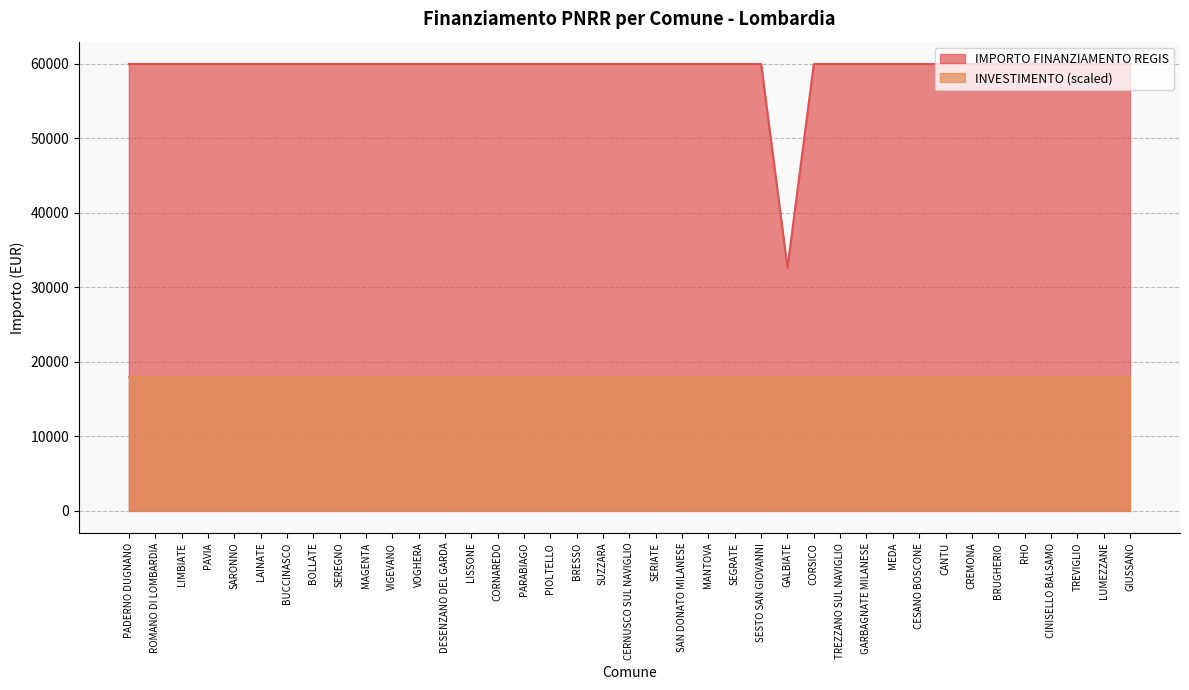

How many categories are shown in the chart?

39